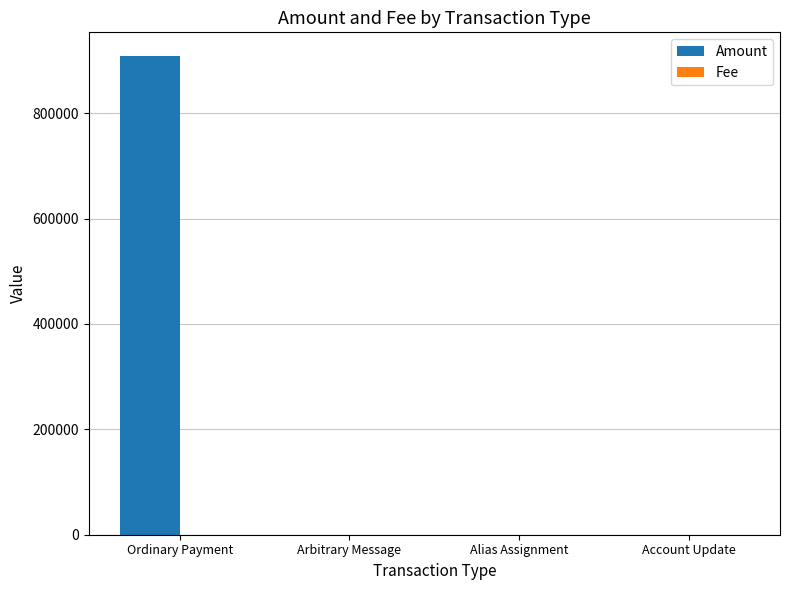

What is the maximum value shown in the chart?

908013.0